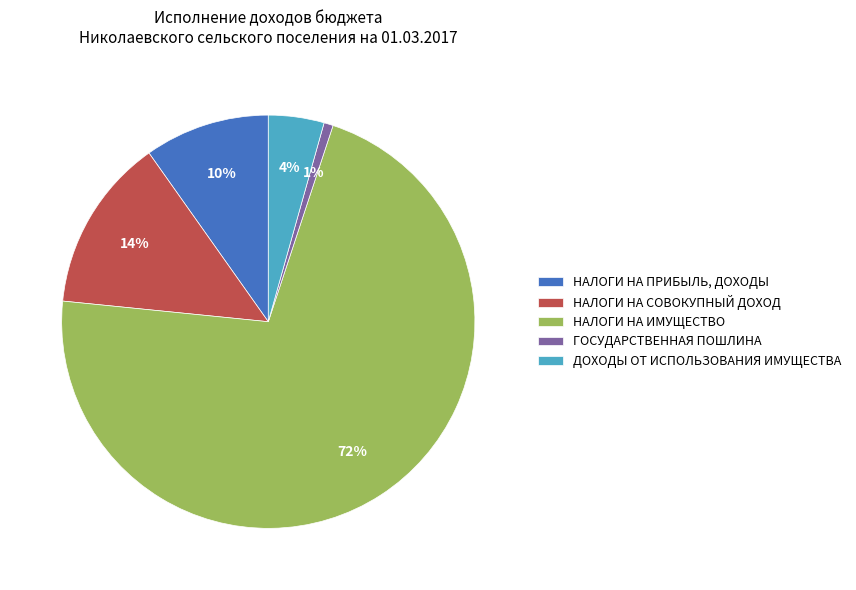

To the nearest percent, what is the combined percentage of НАЛОГИ НА ПРИБЫЛЬ, ДОХОДЫ and НАЛОГИ НА ИМУЩЕСТВО?

81%